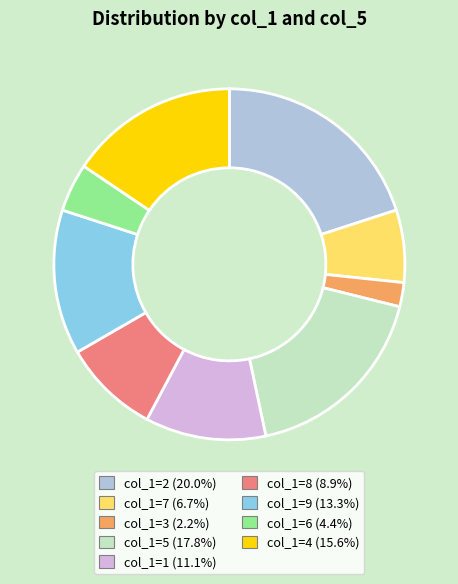

Count the number of slices in the pie.

9